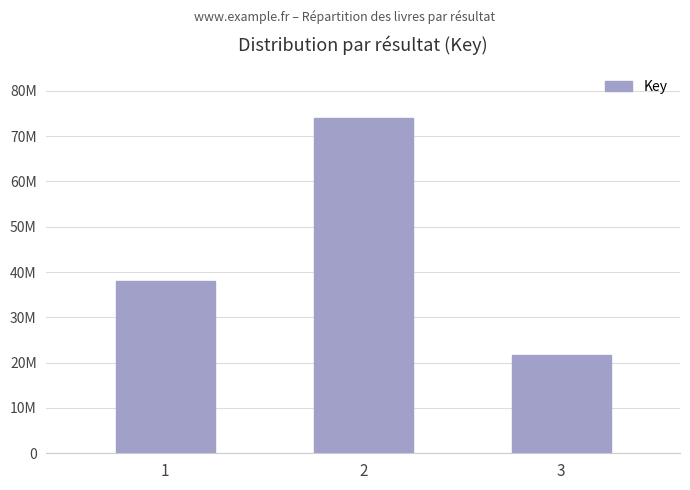

Is it true that the value at 2 is 74065487?

True